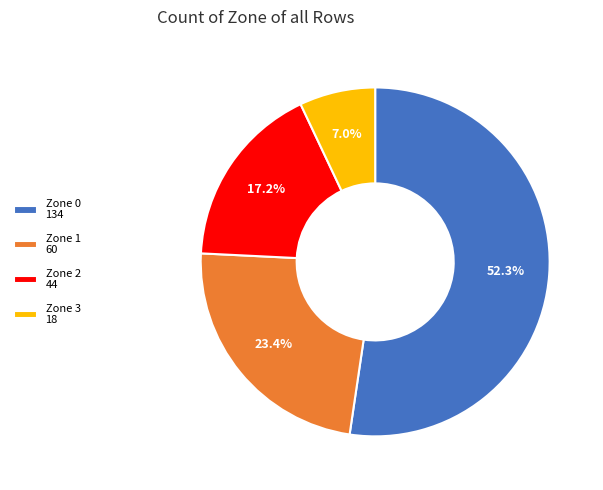

How many segments does this pie chart have?

4